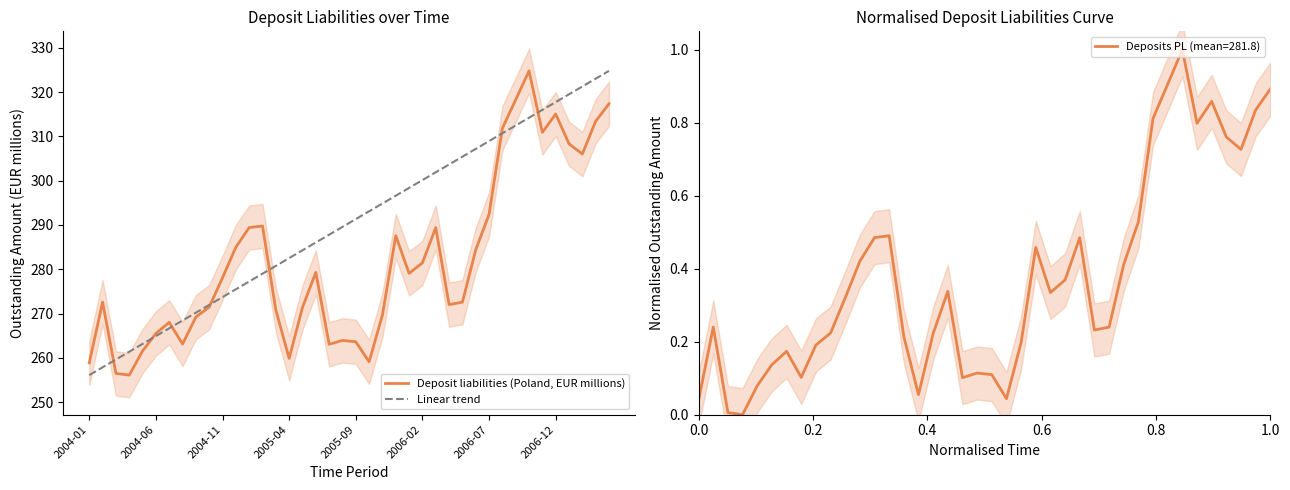

Reading left to right, what are all the values shown in this chart?

258.9	272.6	256.5	256.1	261.5	265.5	268.0	263.1	269.2	271.5	278.1	285.0	289.4	289.8	270.8	259.9	271.4	279.3	263.0	263.9	263.6	259.1	269.7	287.6	279.1	281.5	289.4	272.0	272.6	284.4	292.4	311.8	318.3	324.8	310.9	315.1	308.3	306.0	313.4	317.4